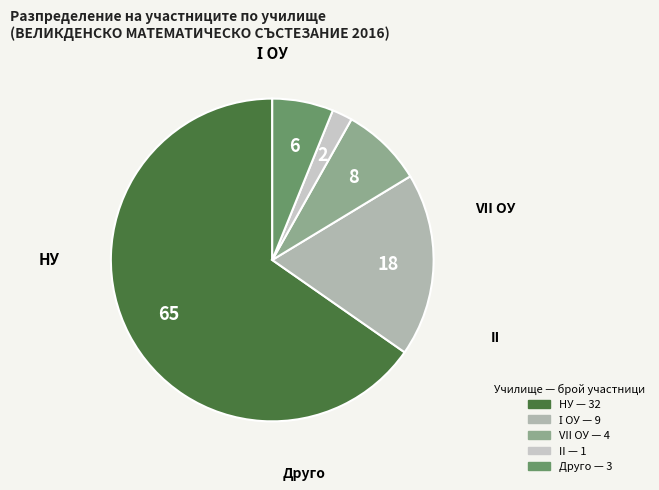

Count the number of slices in the pie.

5